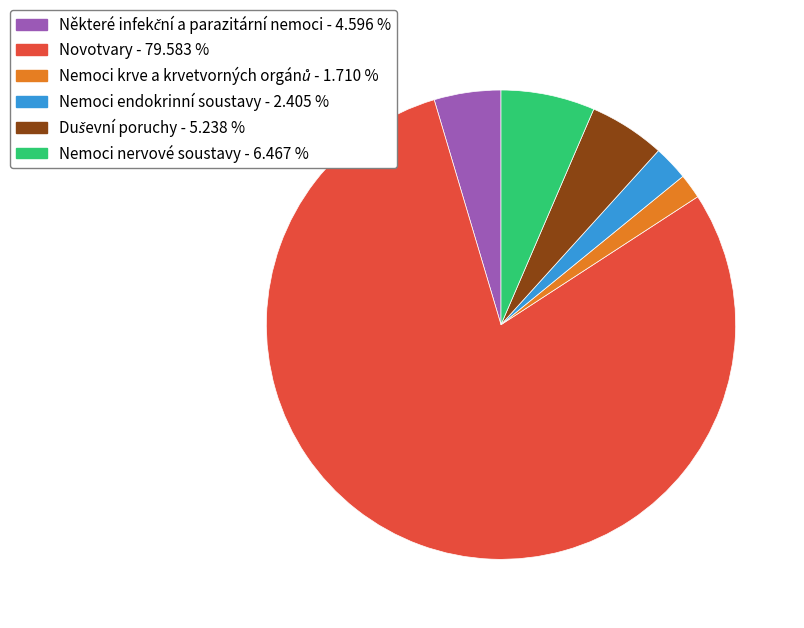

How many segments does this pie chart have?

6